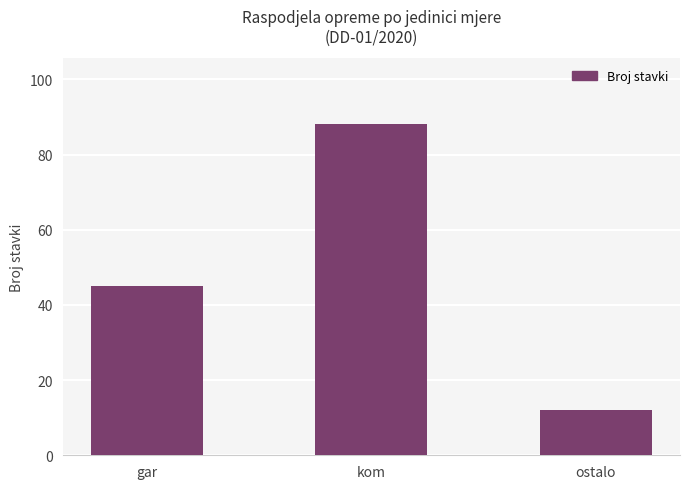

Reading left to right, transcribe all the data shown in this chart.

45	88	12